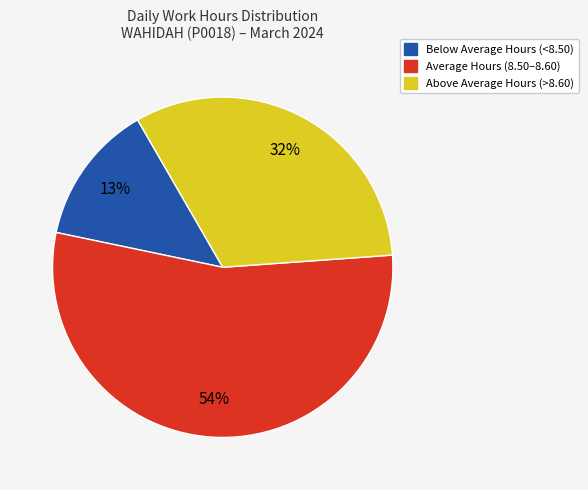

Which has a higher value, Above Average Hours (>8.60) or Below Average Hours (<8.50)?

Above Average Hours (>8.60)